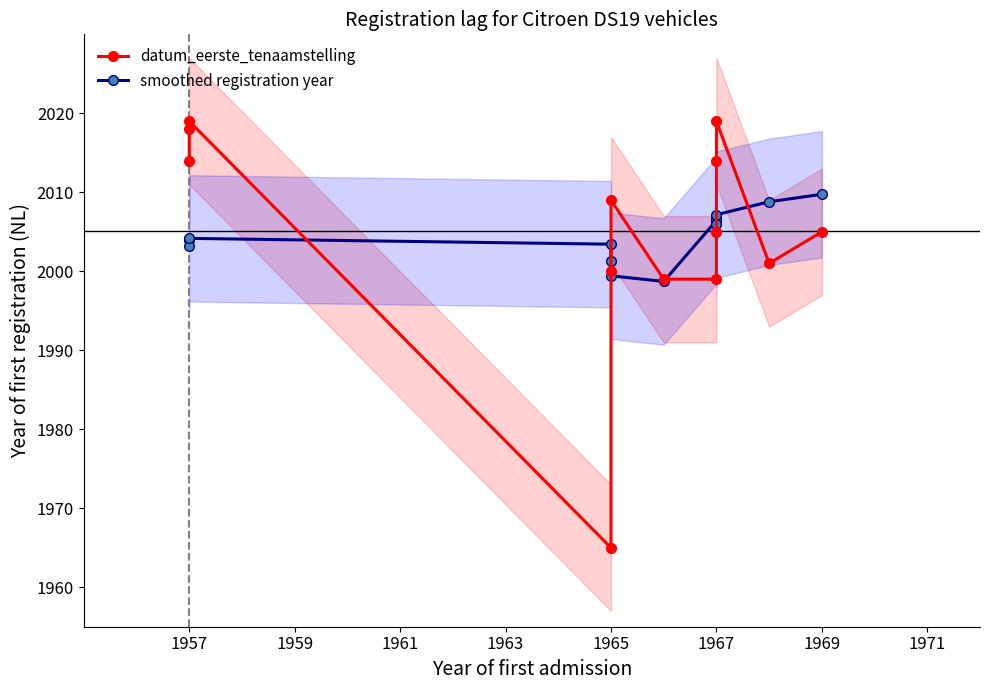

How many data points does each series have?

13